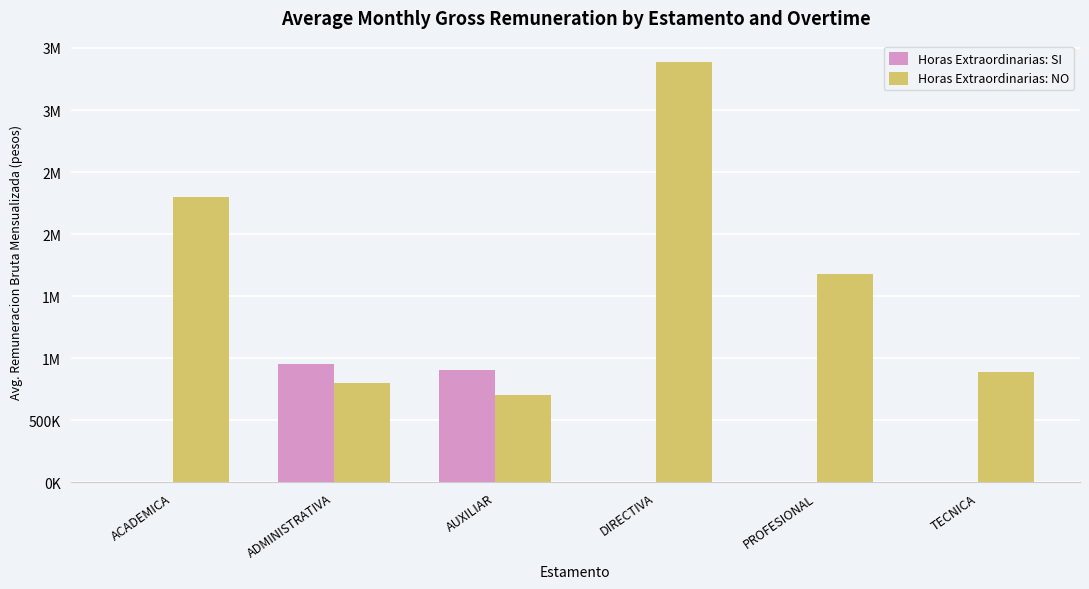

What is the maximum value for Horas Extraordinarias: SI?

949413